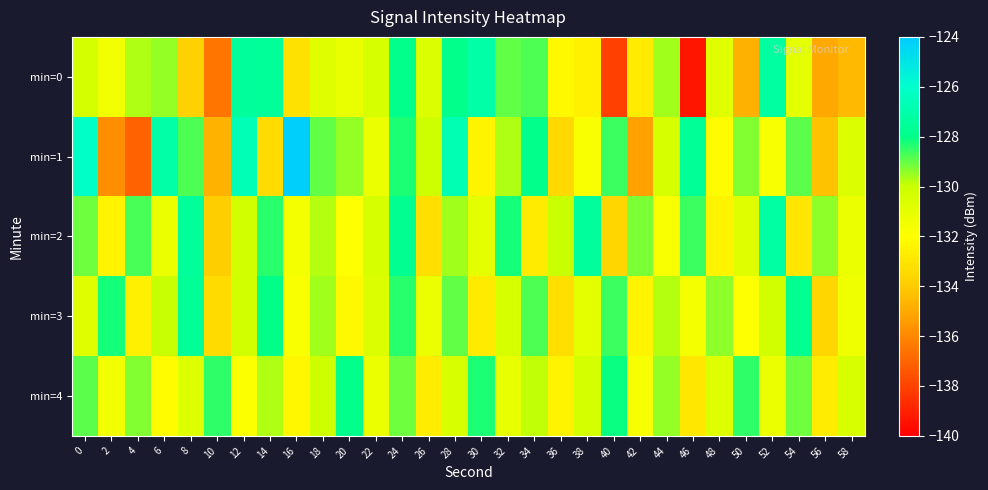

Rank the series by their maximum value, from lowest to highest.

min=4, min=3, min=2, min=0, min=1